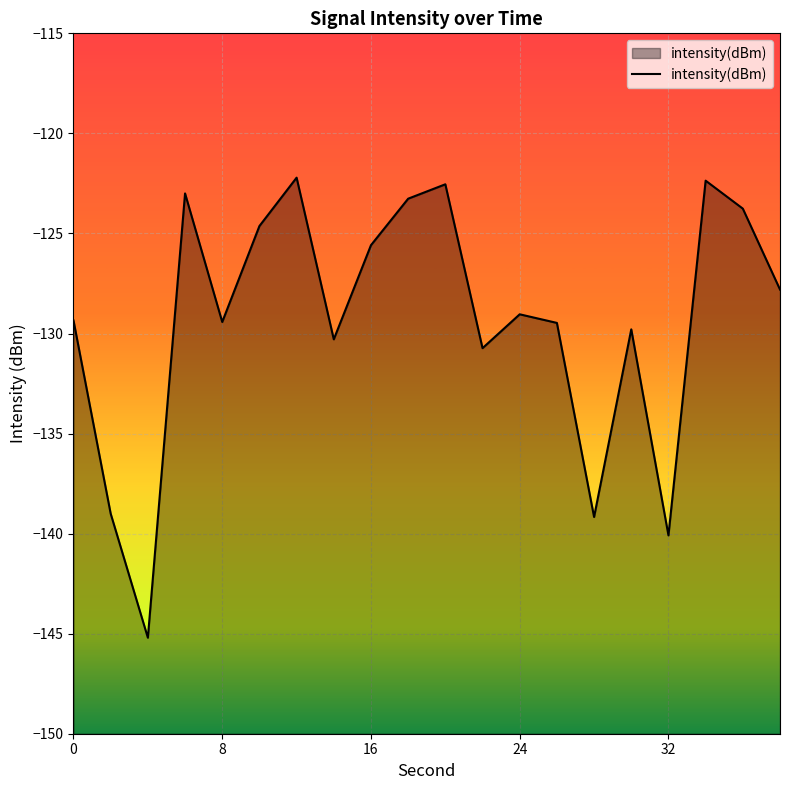

What is the minimum value shown in the chart?

-145.2